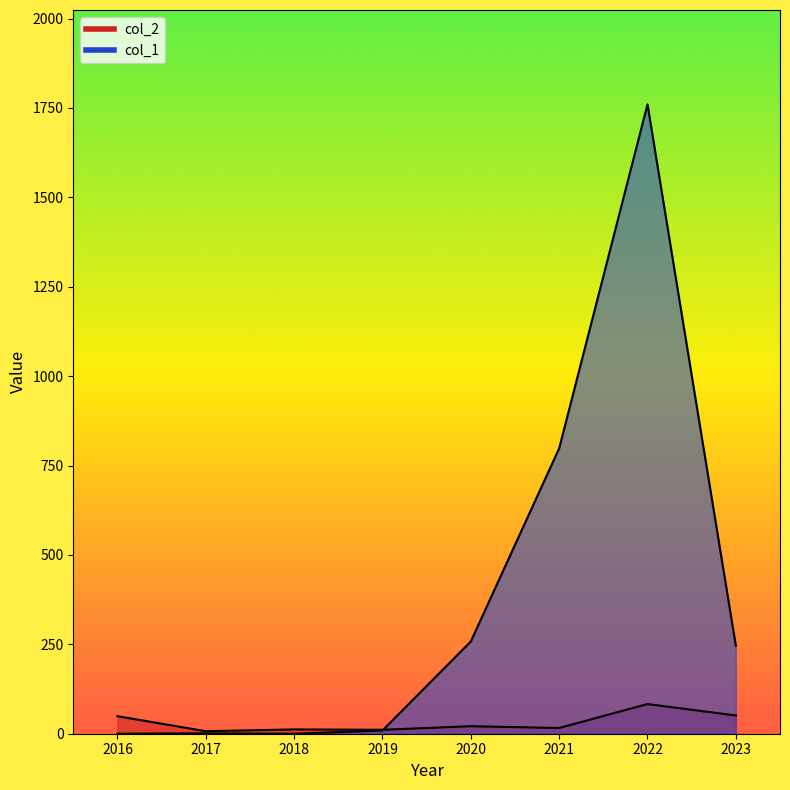

True or false: col_2 and col_1 intersect in this chart.

True